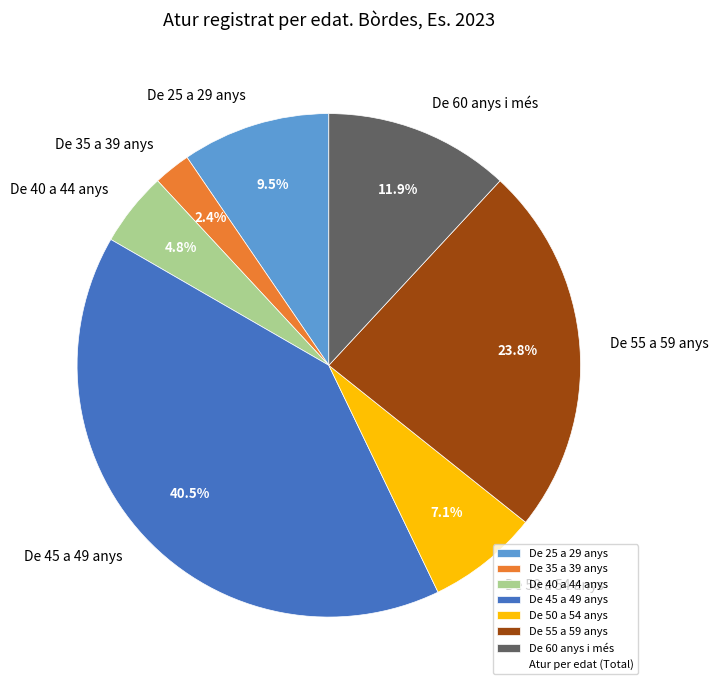

Rank the categories by value from lowest to highest.

De 35 a 39 anys, De 40 a 44 anys, De 50 a 54 anys, De 25 a 29 anys, De 60 anys i més, De 55 a 59 anys, De 45 a 49 anys